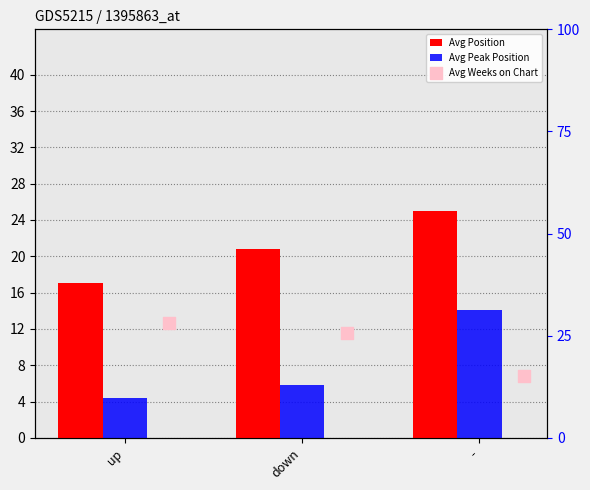

At which category is the sum across all series the highest?

-